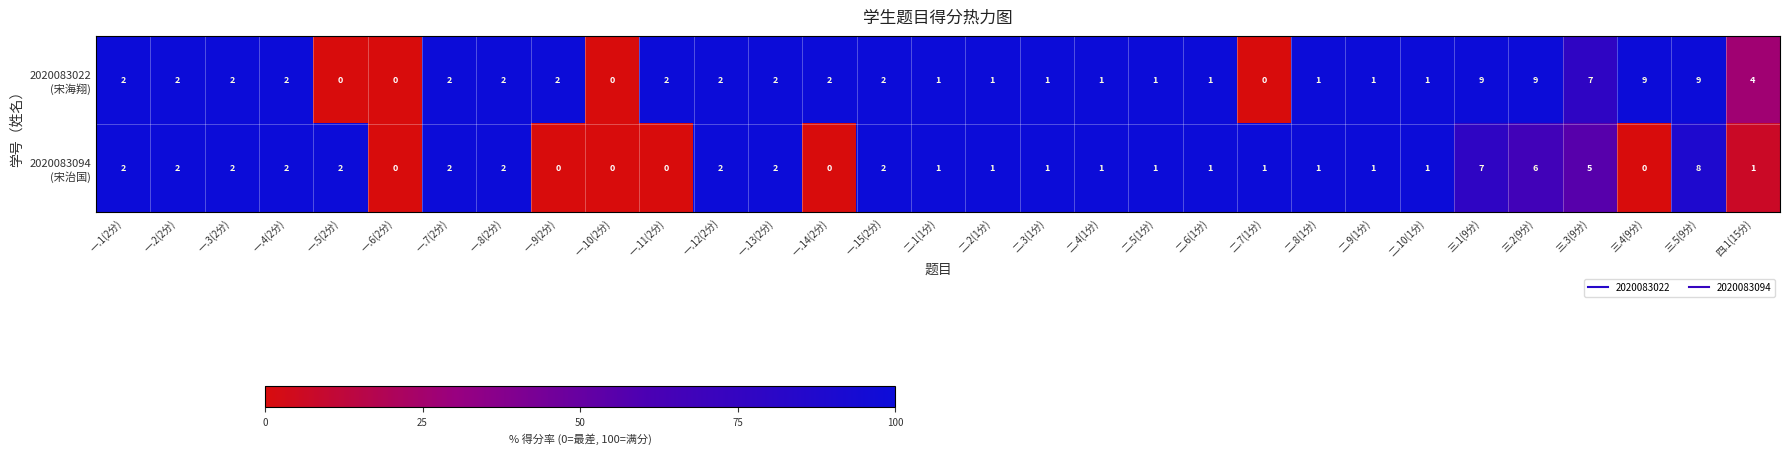

What is the maximum value shown in the chart?

9